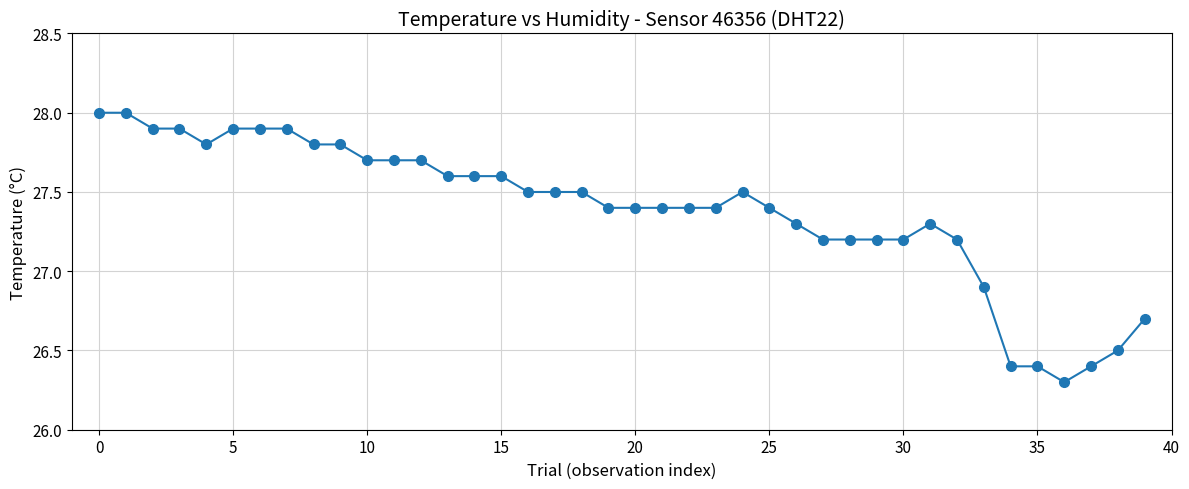

What is the value of the 8th point from the left?

27.9